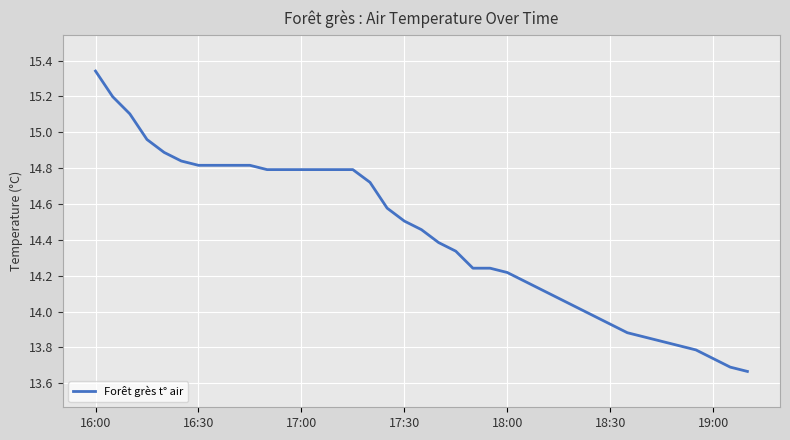

What is the difference between the maximum and minimum values?

1.7